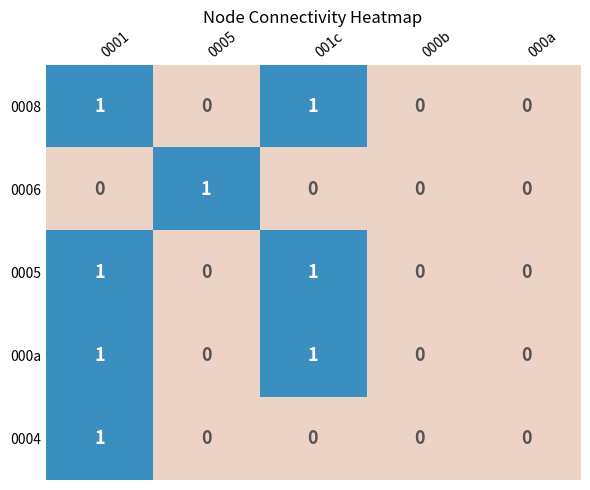

Is the value of 0006 at 001c greater than the value of 0005 at 0001?

No